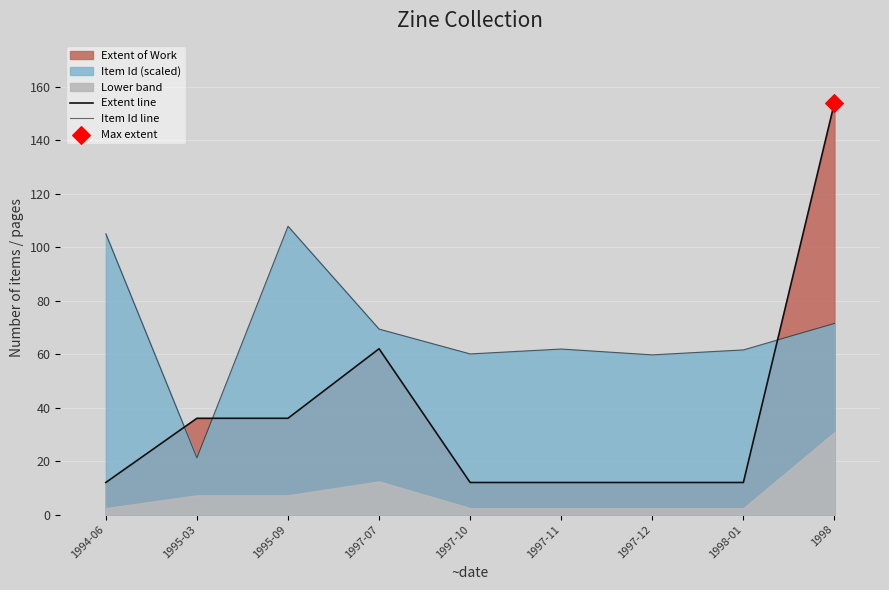

Which series reaches the maximum Y coordinate?

Extent line